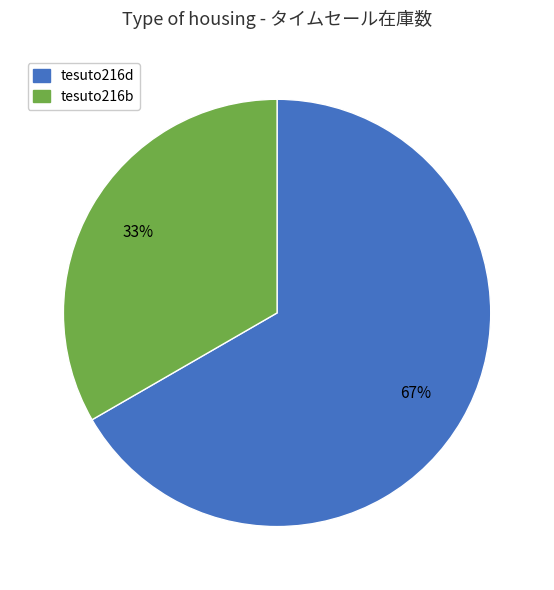

How many slices are in this pie chart?

2